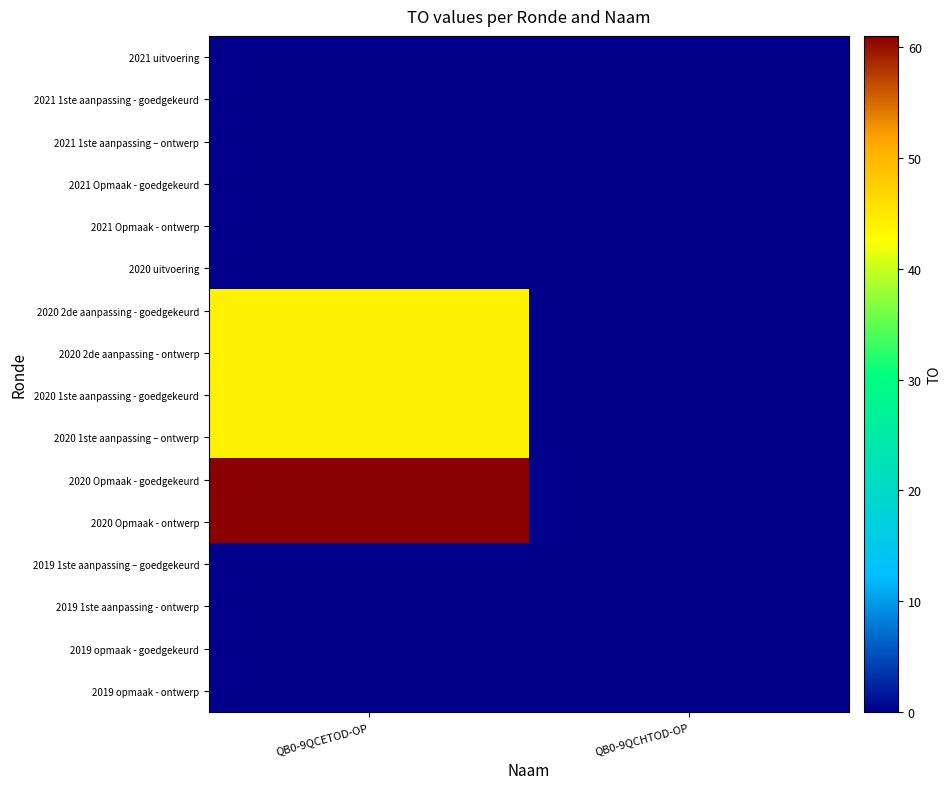

Rank the series at QB0-9QCETOD-OP from highest to lowest value.

2020 Opmaak - goedgekeurd, 2020 Opmaak - ontwerp, 2020 2de aanpassing - goedgekeurd, 2020 2de aanpassing - ontwerp, 2020 1ste aanpassing - goedgekeurd, 2020 1ste aanpassing – ontwerp, 2021 uitvoering, 2021 1ste aanpassing - goedgekeurd, 2021 1ste aanpassing – ontwerp, 2021 Opmaak - goedgekeurd, 2021 Opmaak - ontwerp, 2020 uitvoering, 2019 1ste aanpassing – goedgekeurd, 2019 1ste aanpassing - ontwerp, 2019 opmaak - goedgekeurd, 2019 opmaak - ontwerp